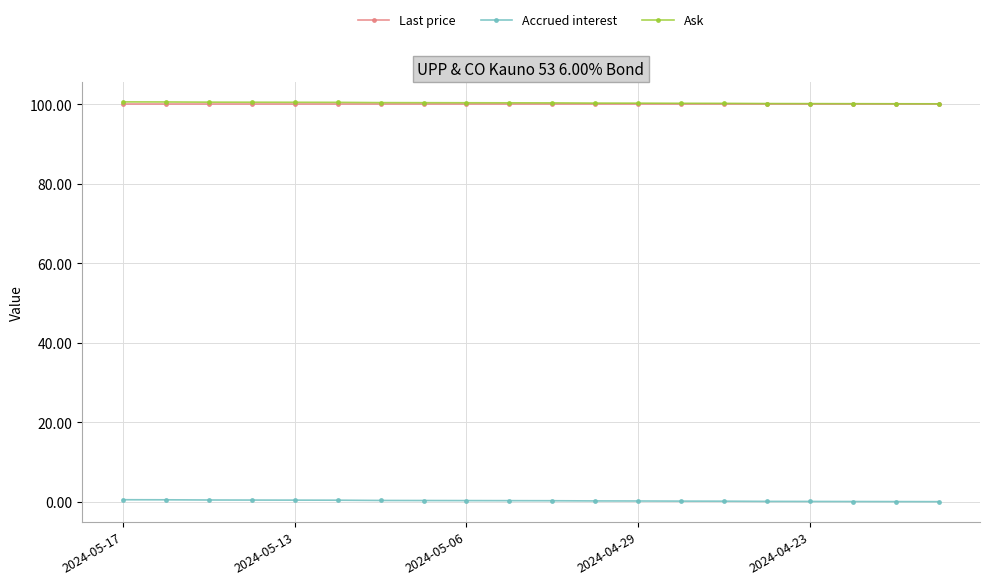

At how many categories does at least one series exceed 67?

20